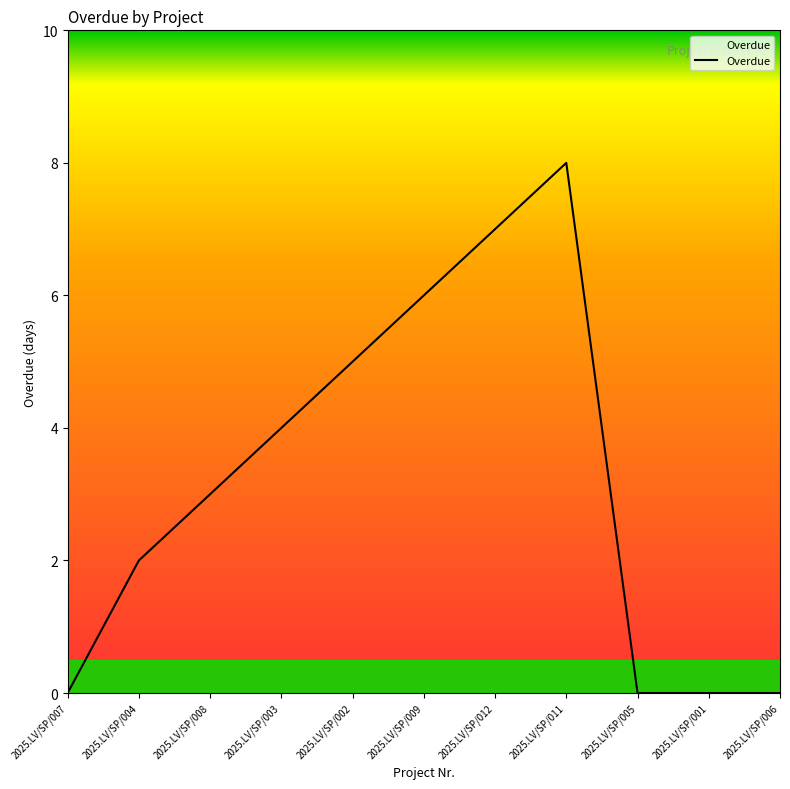

What position from the left is 2025.LV/SP/001?

10